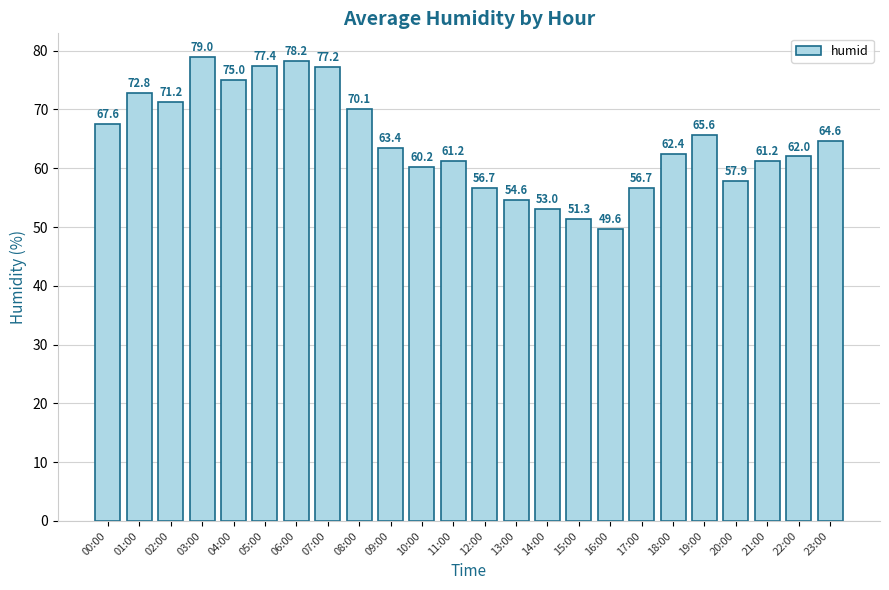

What position from the right is 05:00?

19